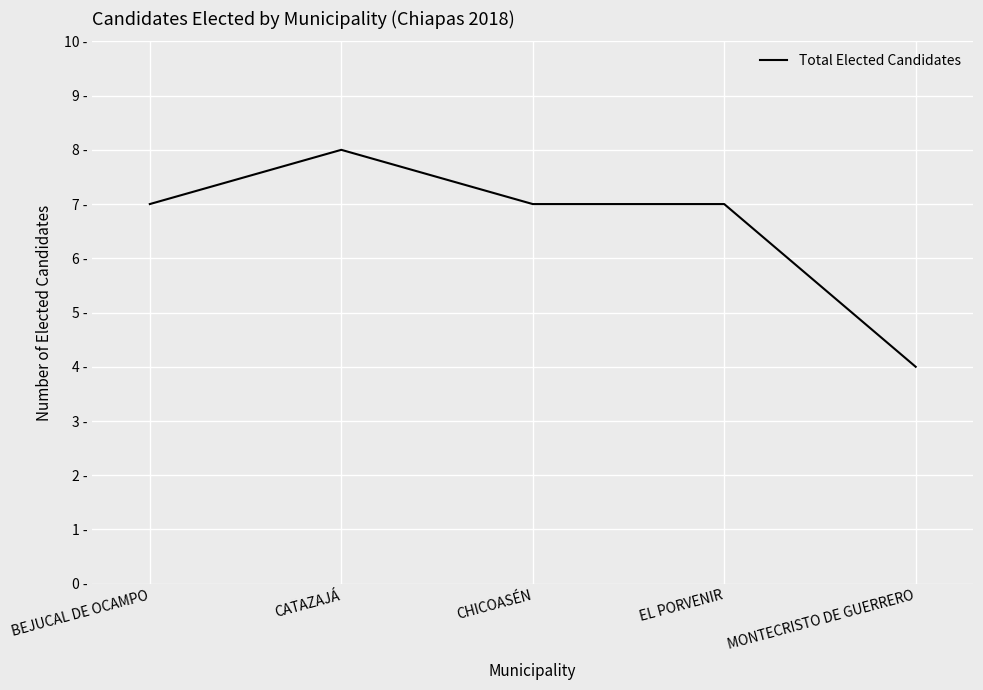

What is the value of the 1st point from the left?

7